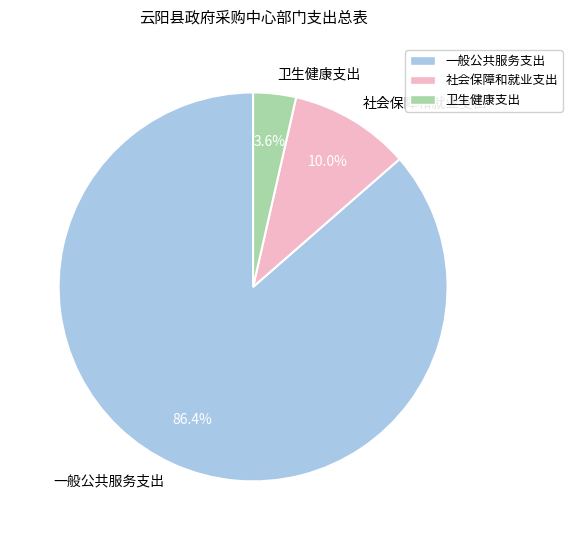

How many segments does this pie chart have?

3